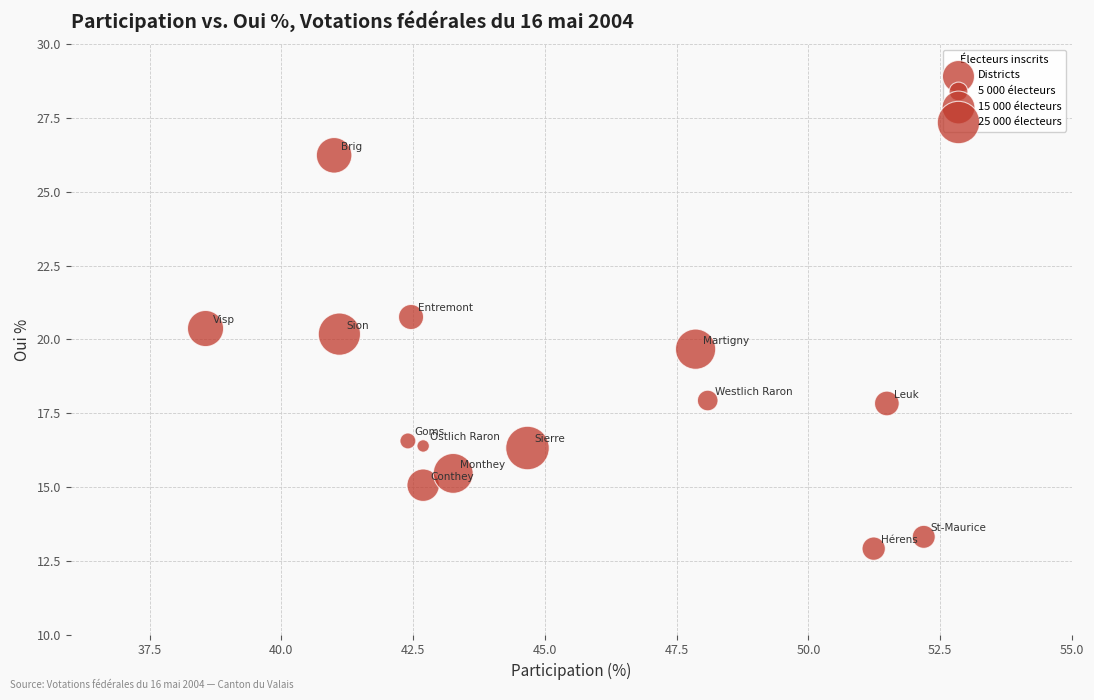

What Y value in the scatter plot is closest to 19?

19.7